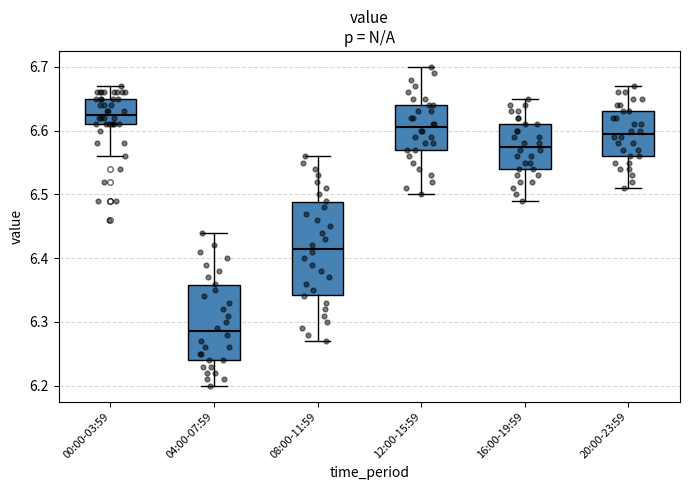

Reading left to right, read every box against the y-axis: the position of its median line, the range the box covers, and the ends of its whiskers. The values are not printed on the chart, so give them approximately, as read against the axis.

00:00-03:59: median 6.63, box 6.61 to 6.65, whiskers 6.56 to 6.67
04:00-07:59: median 6.29, box 6.24 to 6.36, whiskers 6.20 to 6.44
08:00-11:59: median 6.42, box 6.34 to 6.49, whiskers 6.27 to 6.56
12:00-15:59: median 6.61, box 6.57 to 6.64, whiskers 6.50 to 6.70
16:00-19:59: median 6.58, box 6.54 to 6.61, whiskers 6.49 to 6.65
20:00-23:59: median 6.60, box 6.56 to 6.63, whiskers 6.51 to 6.67